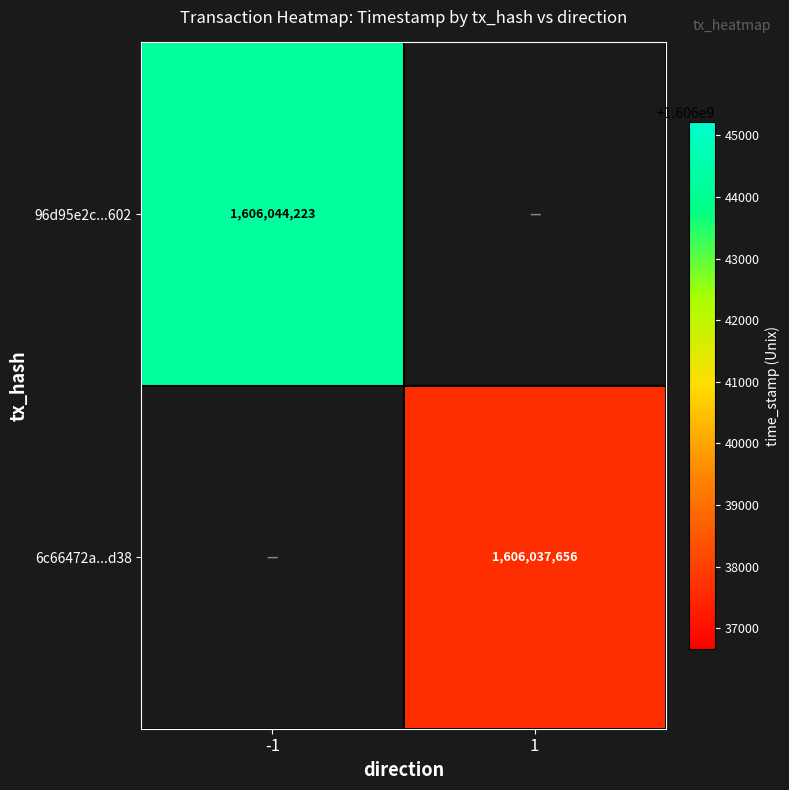

How many distinct data groups are displayed?

2